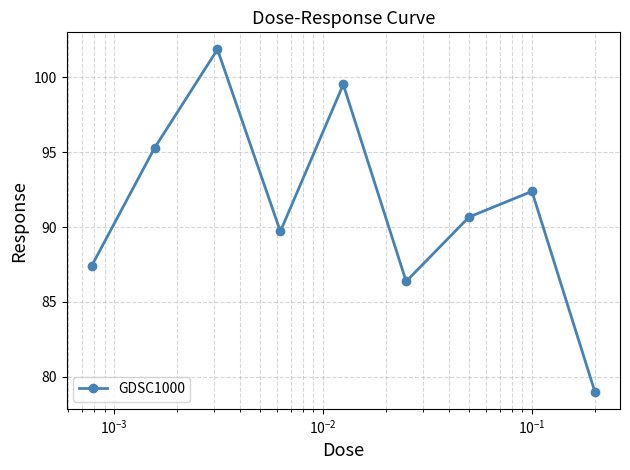

What is the minimum value shown in the chart?

79.0